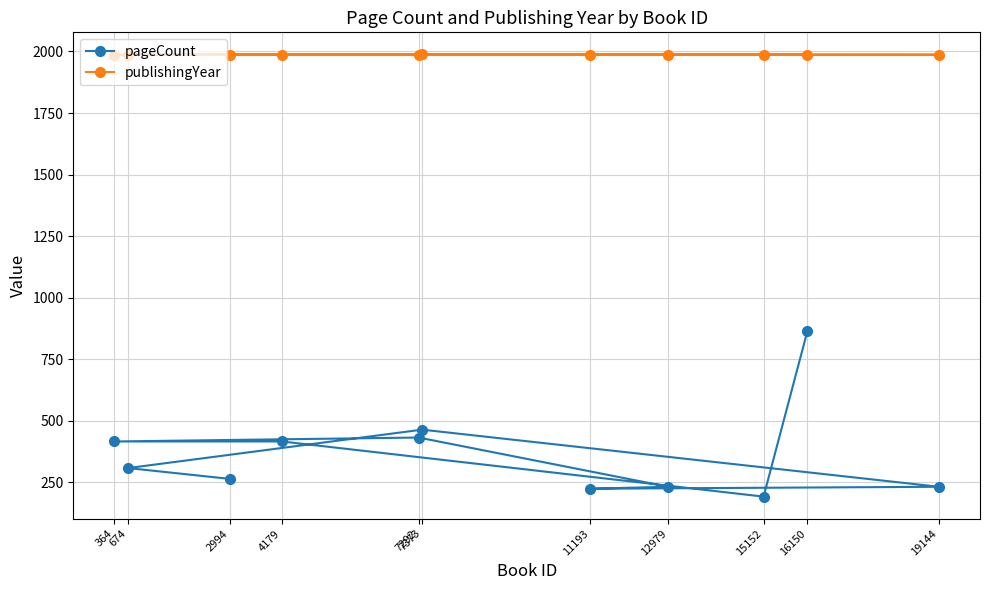

True or false: pageCount and publishingYear cross at least once.

False